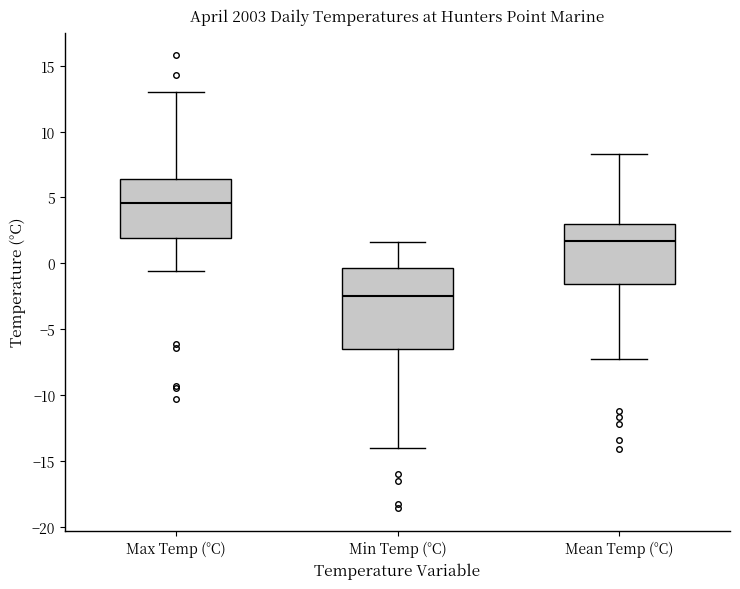

Where is the lower edge of the box for Min Temp (°C) on the y-axis? The values are not printed on the chart, so give them approximately, as read against the axis.

-6.5